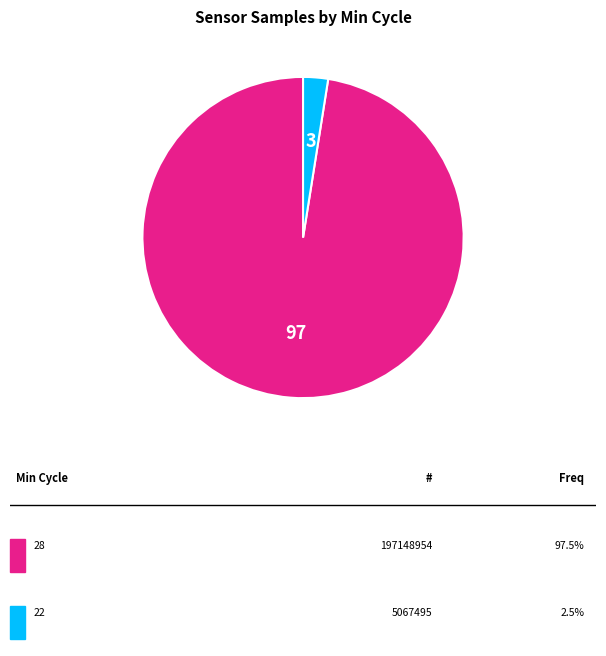

Is there any slice that represents more than half of the pie?

Yes